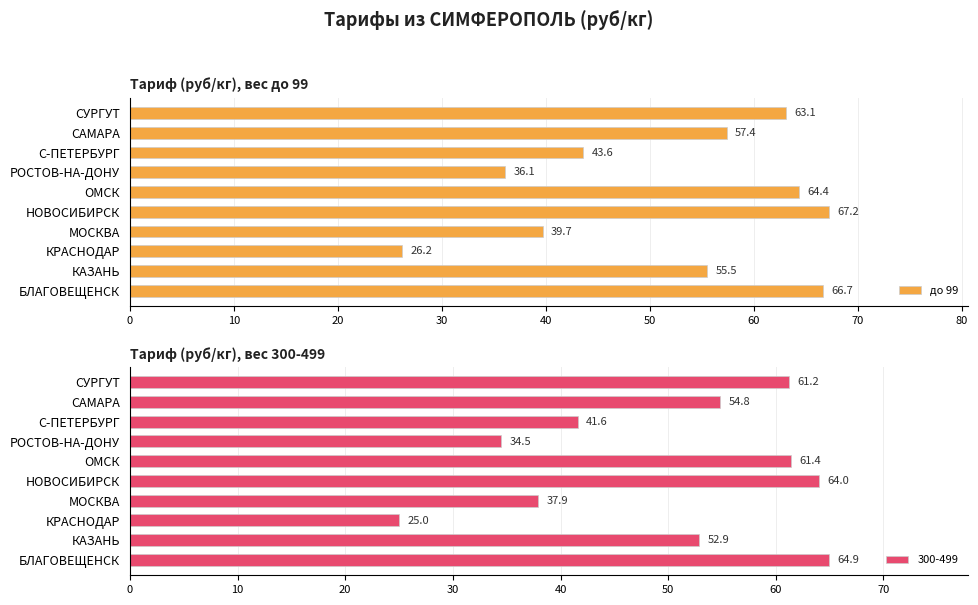

What is the sum of the до 99 values at ОМСК and МОСКВА?

104.1